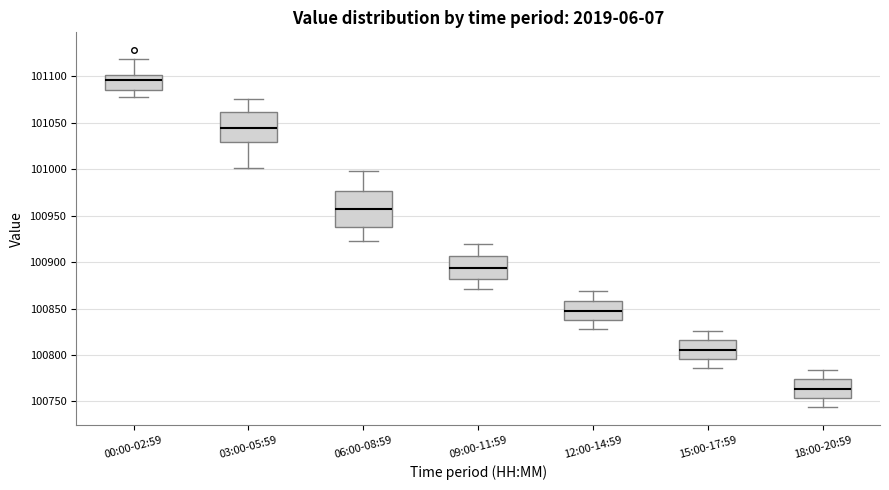

Comparing the boxes themselves (not the whiskers), which one is the tallest?

06:00-08:59